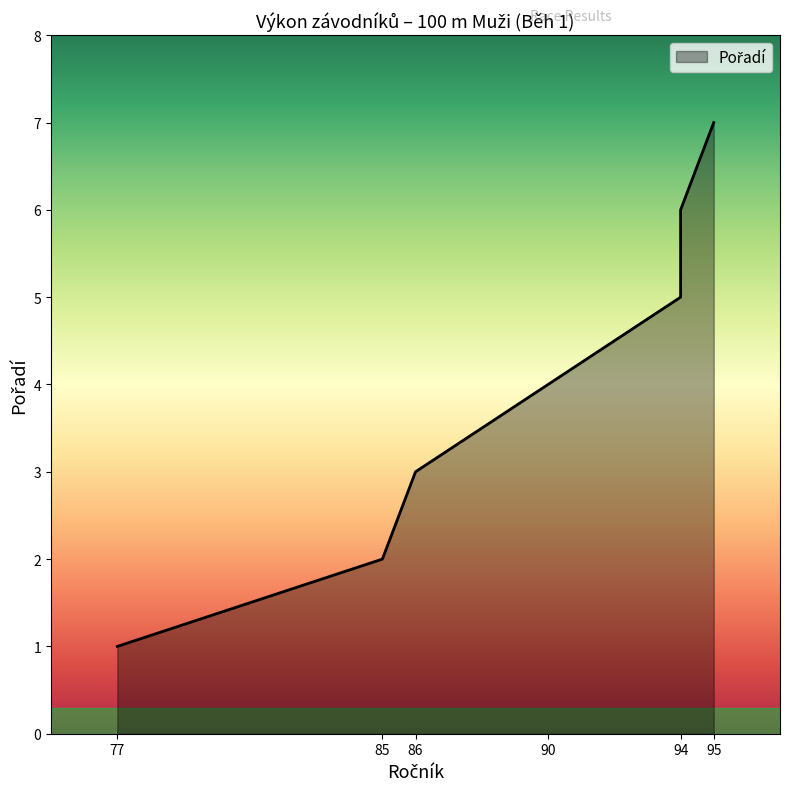

Reading right to left, extract all data points from this chart.

95=7	94=6	94=5	90=4	86=3	85=2	77=1